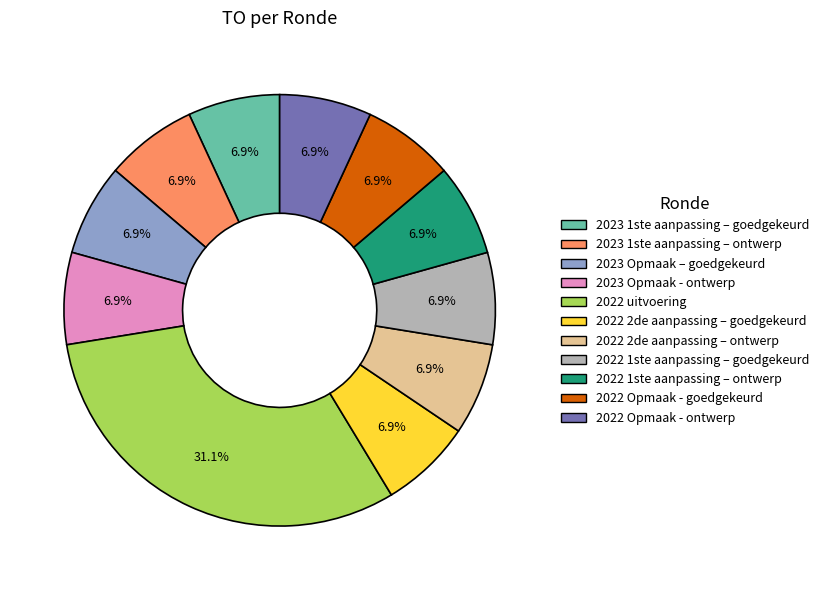

Which category has the biggest portion of the pie?

2022 uitvoering